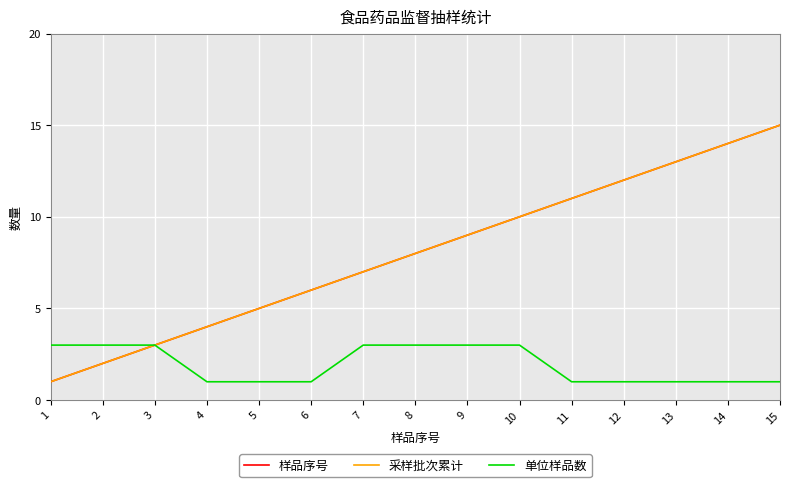

Does the chart have visible grid lines?

Yes